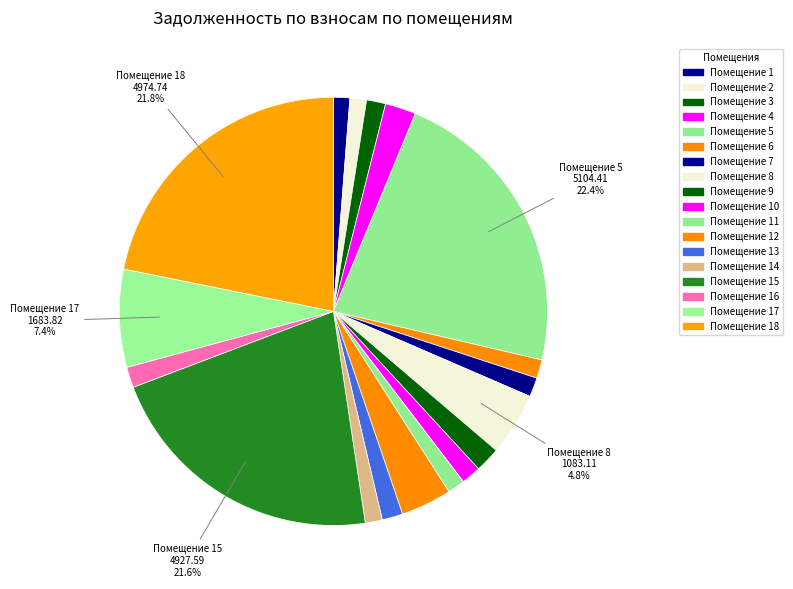

How many segments does this pie chart have?

18